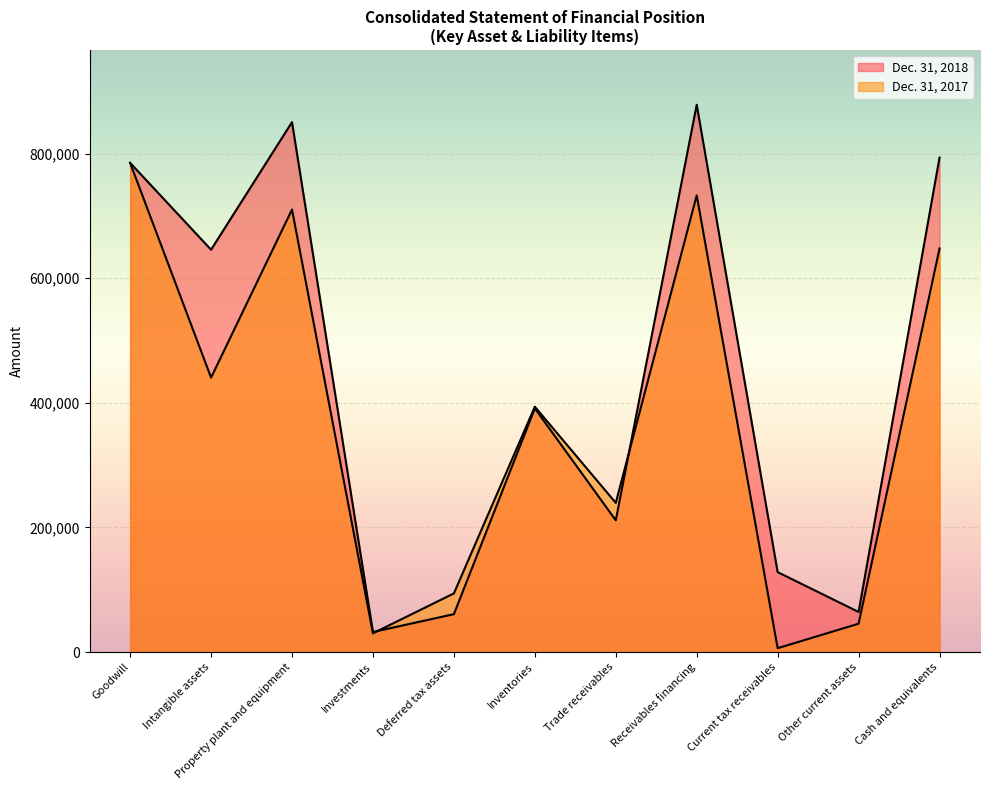

How many distinct data groups are displayed?

2